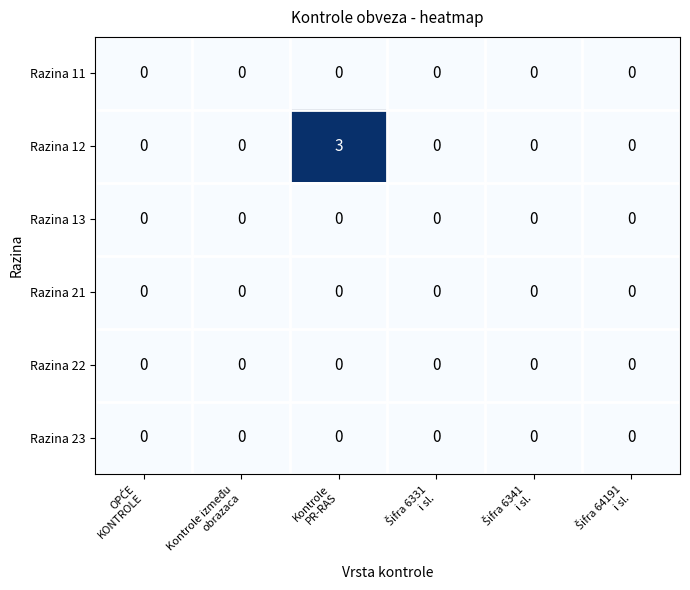

How many values in the Razina 12 series exceed 0?

1